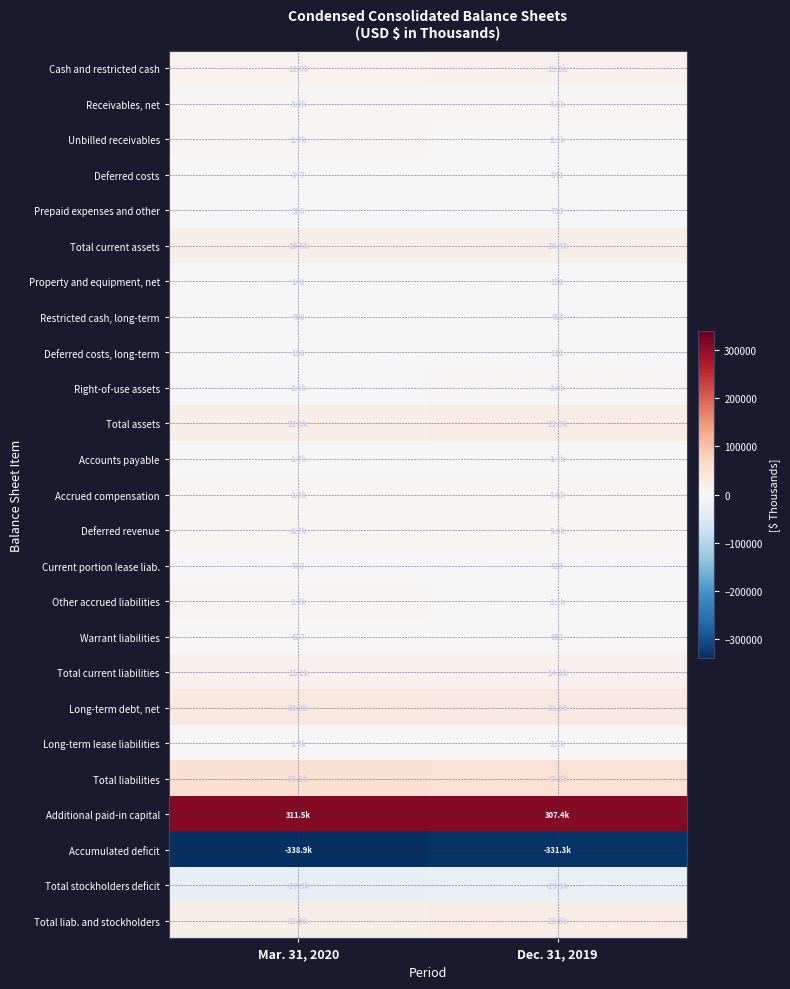

How many values in the Warrant liabilities series are below 691?

1